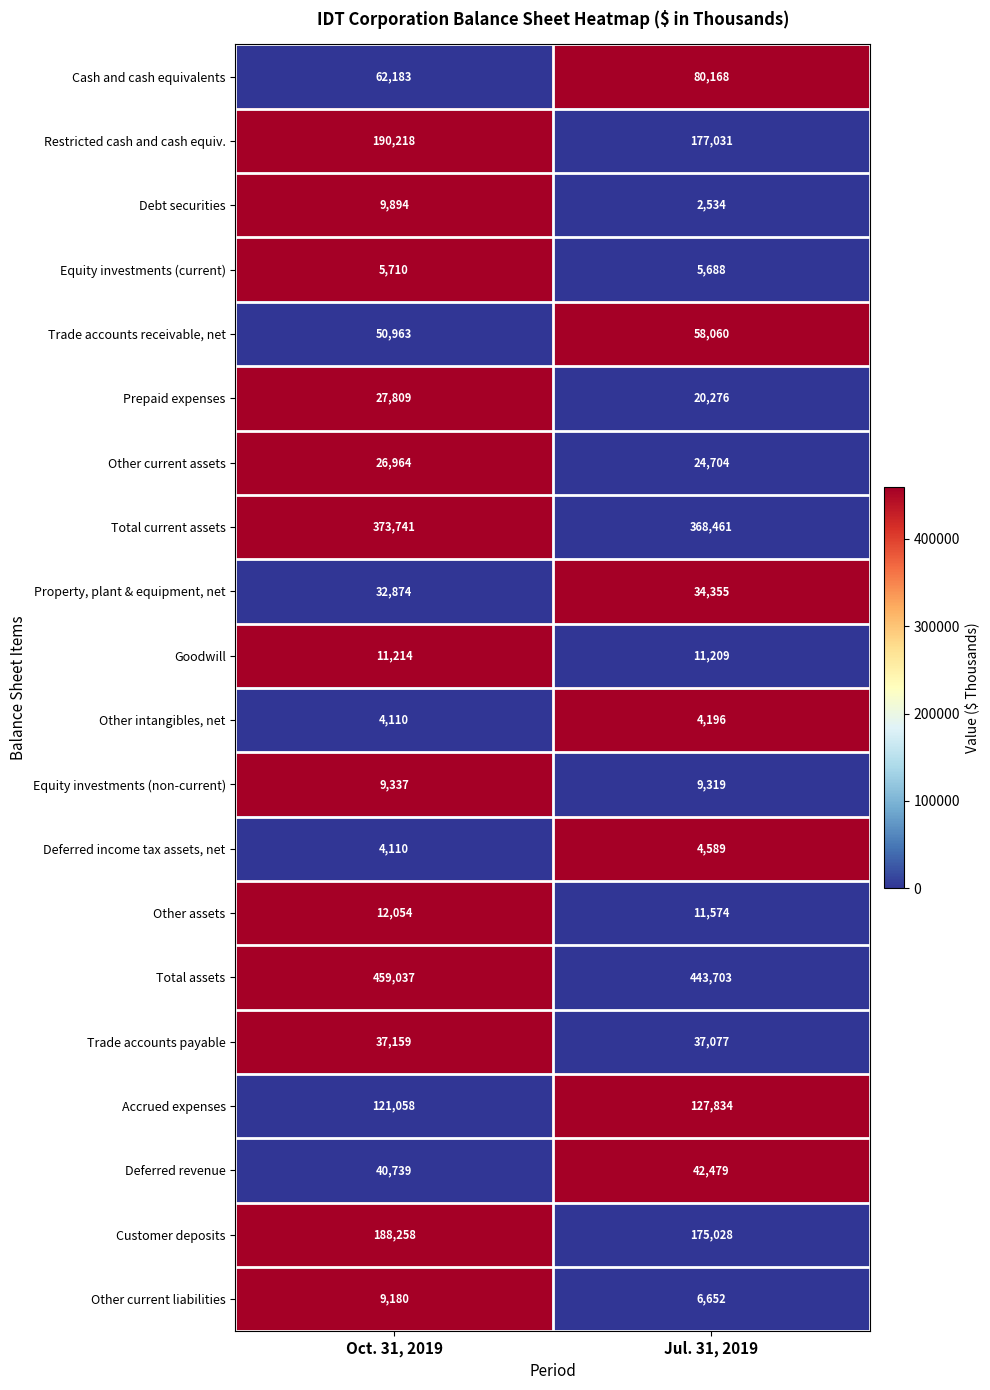

How many distinct data groups are displayed?

20